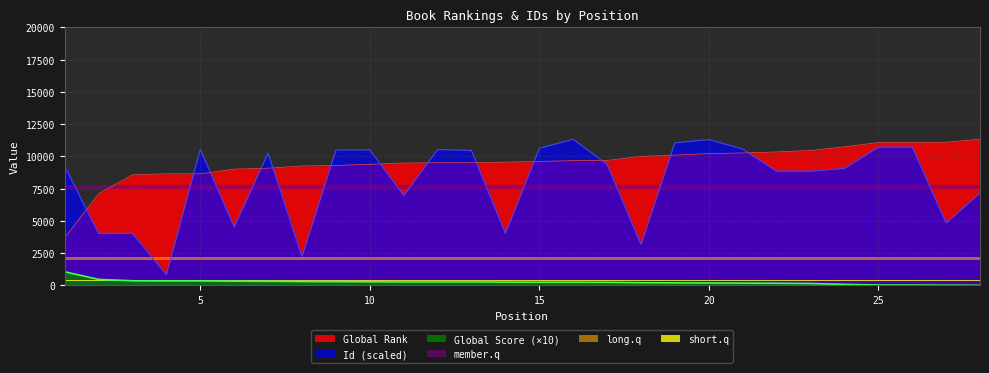

Where does the Global Rank series first go above 9604?

16